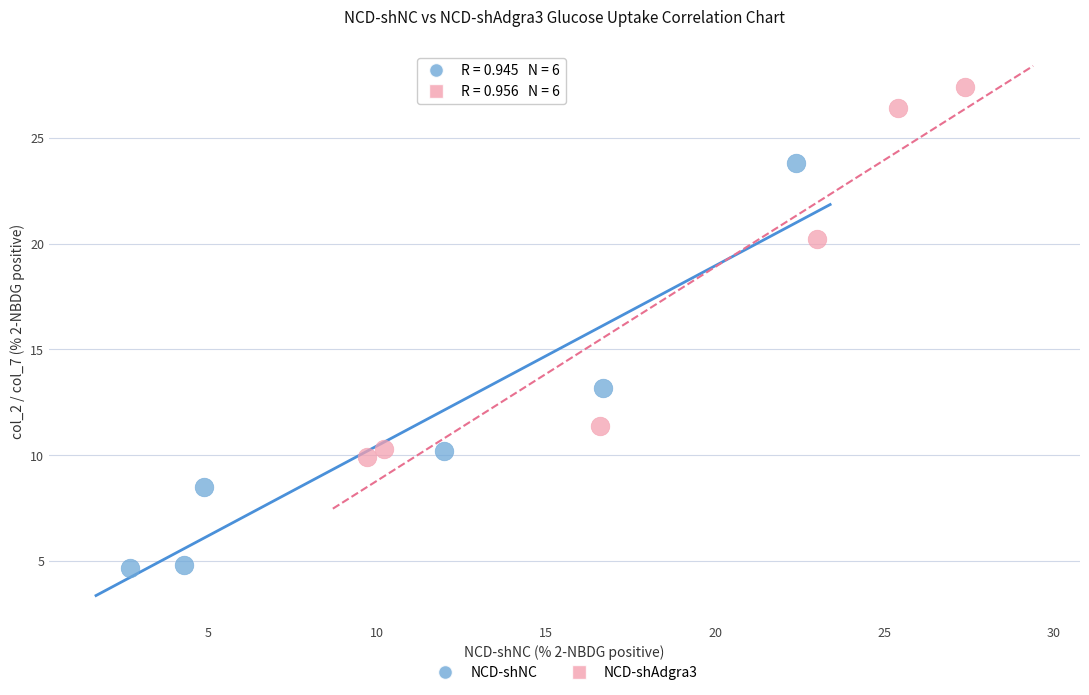

Which series reaches the maximum Y coordinate?

NCD-shAdgra3